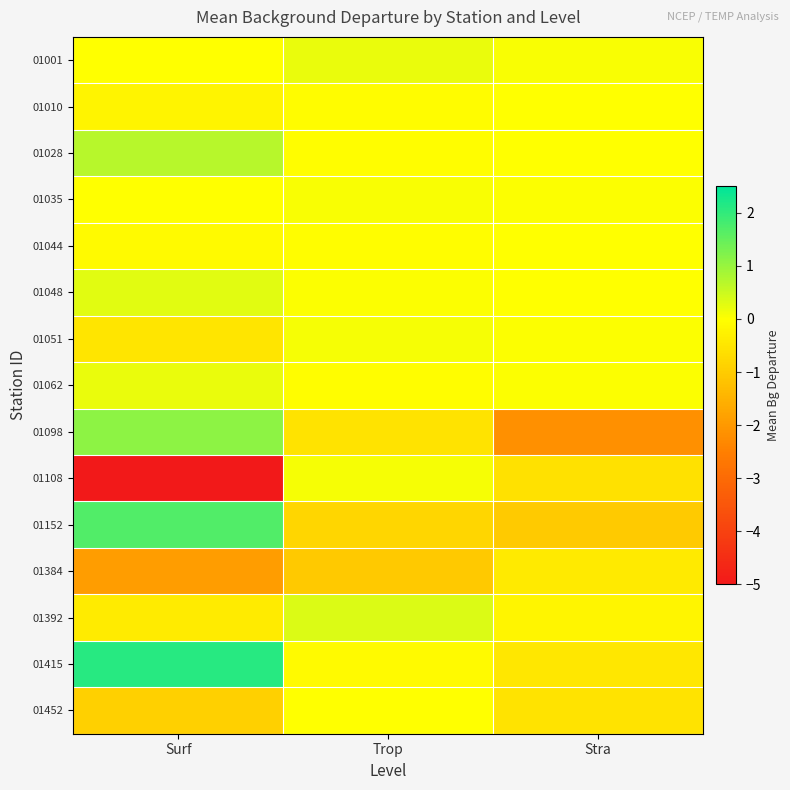

Between Surf and Stra, which is larger?

Stra